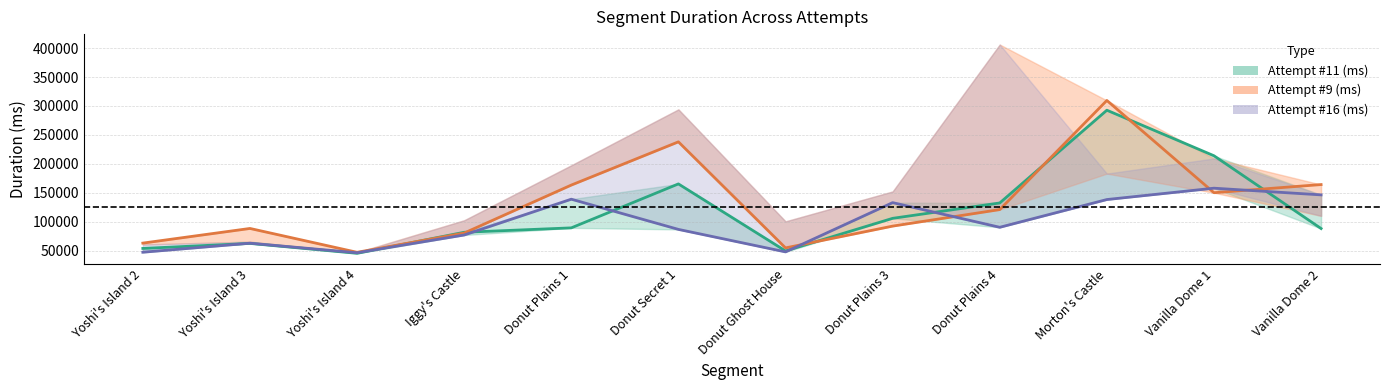

At which label does Attempt #16 (ms) reach its peak?

Vanilla Dome 1